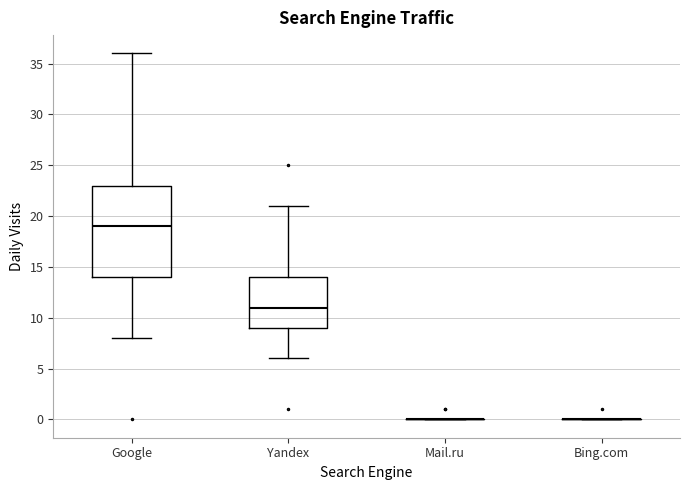

Which box is the tallest, from its lower edge to its upper edge?

Google